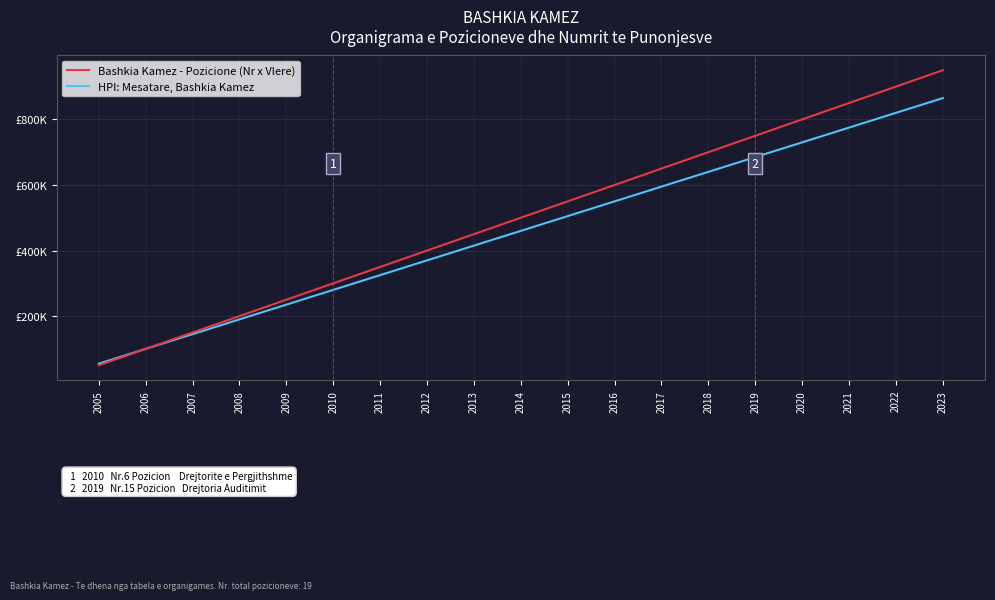

True or false: Bashkia Kamez - Pozicione (Nr x Vlere) has more than 1 points higher than both neighbors.

False